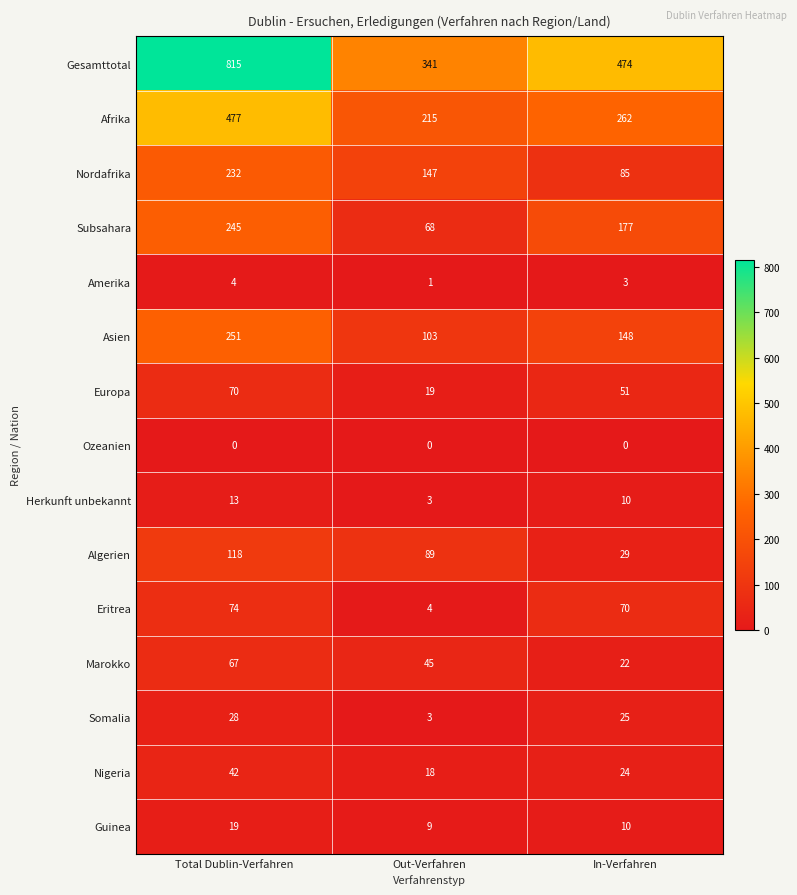

Which series has the largest total across all categories?

Gesamttotal